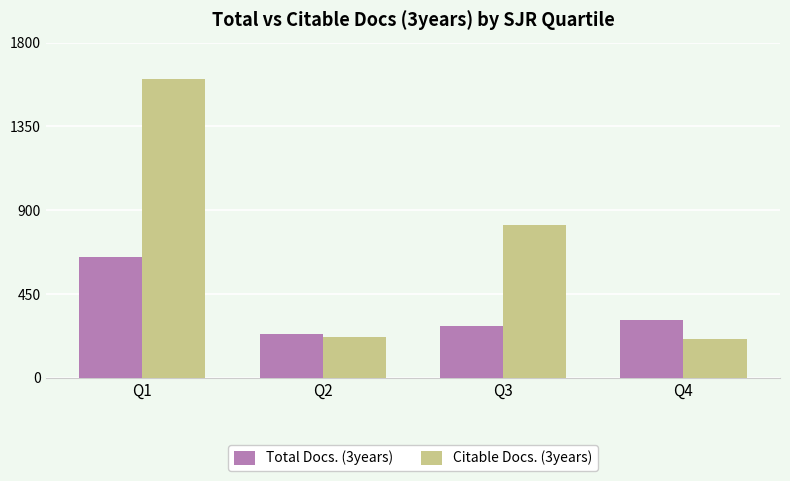

What is the difference between the second highest and minimum values in the Citable Docs. (3years) series?

611